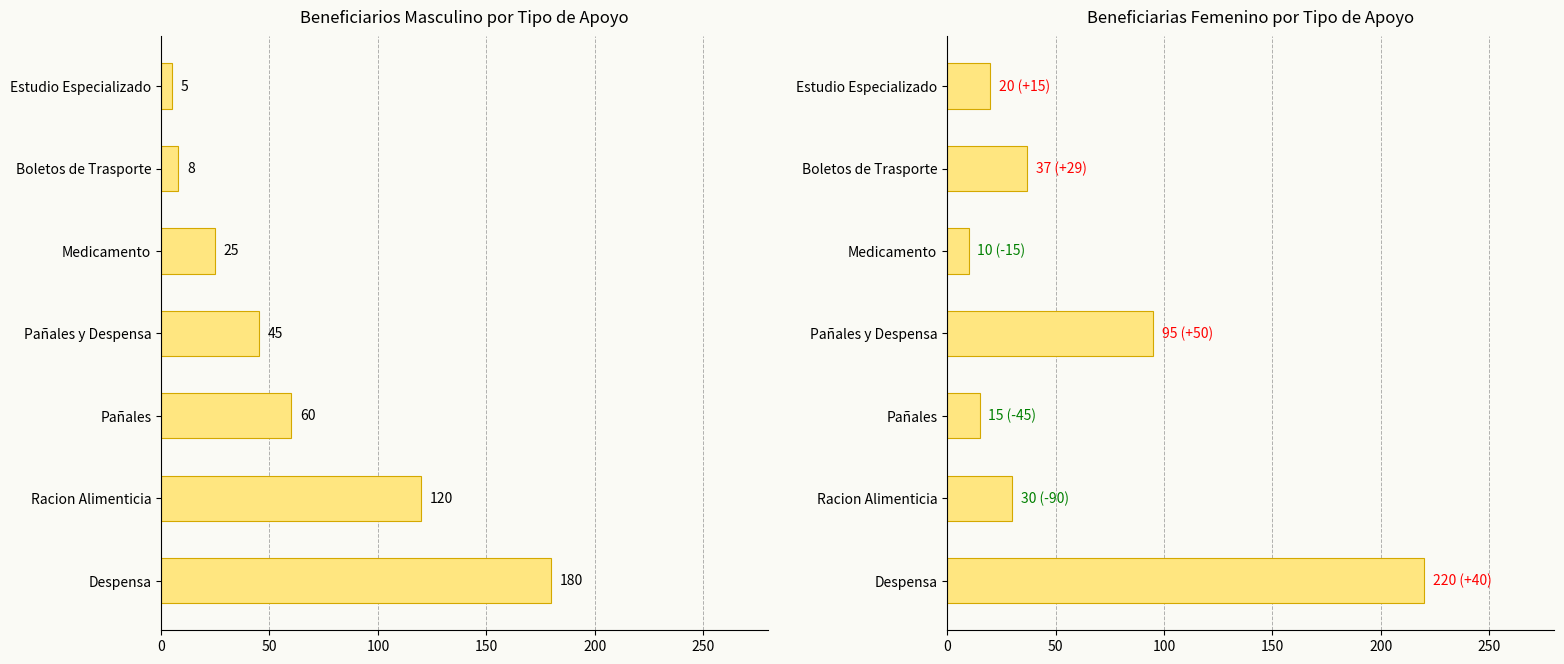

Are the bars horizontal?

Yes